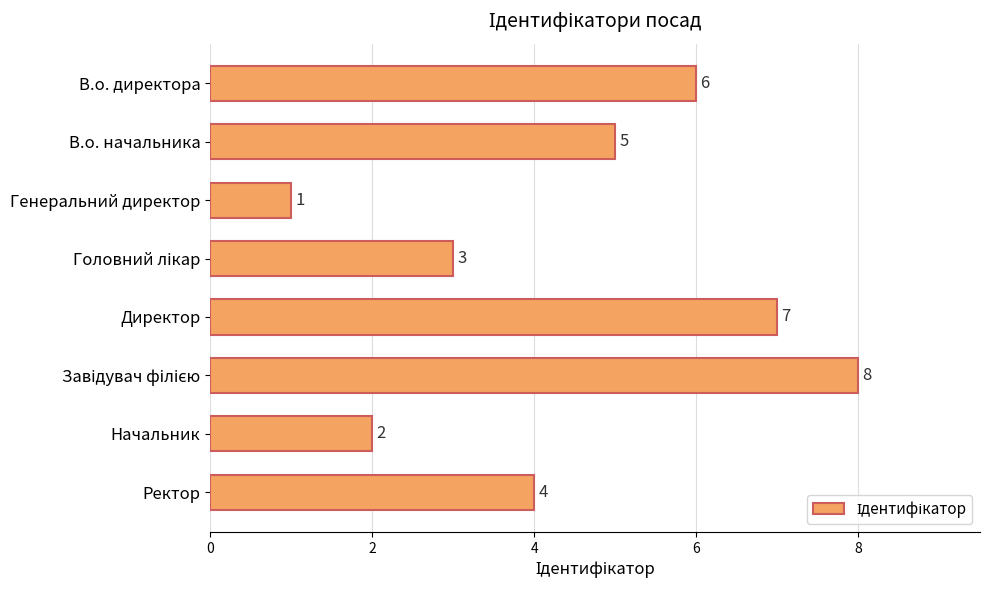

What is the smallest value displayed?

1